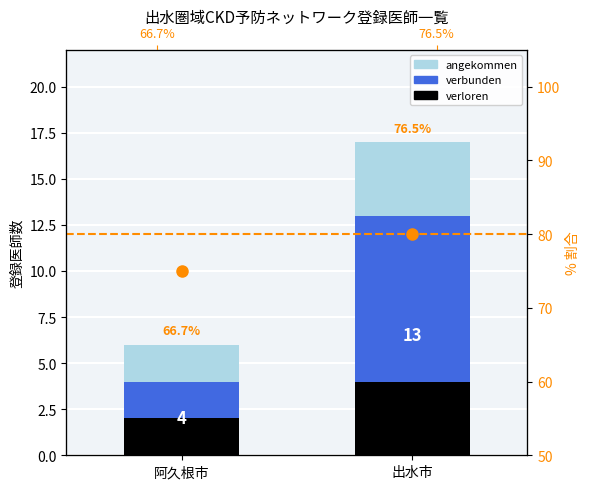

What is the label of the 1st bar from the left?

阿久根市